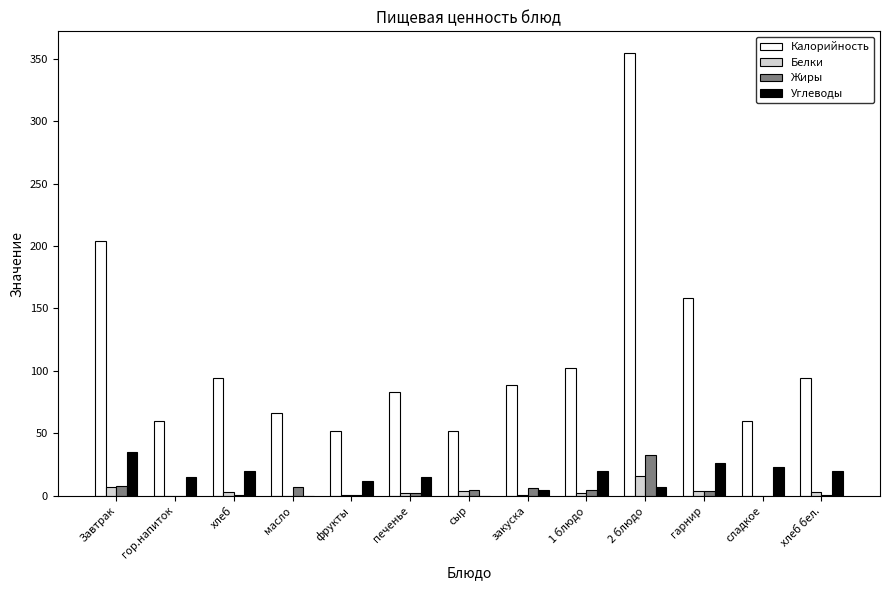

What is the highest value of the Углеводы series?

35.0